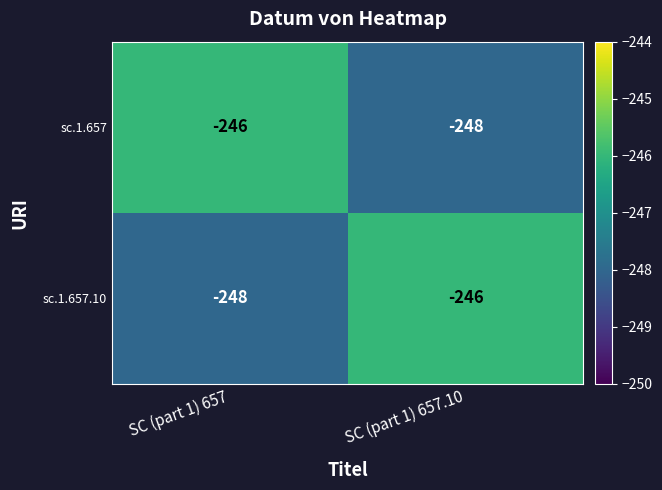

What is the difference between the highest and lowest values at SC (part 1) 657?

2